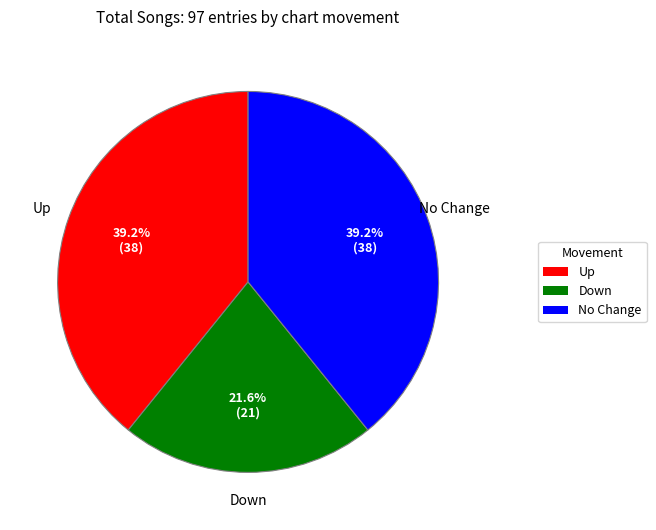

What is the smallest slice in the pie chart?

Down